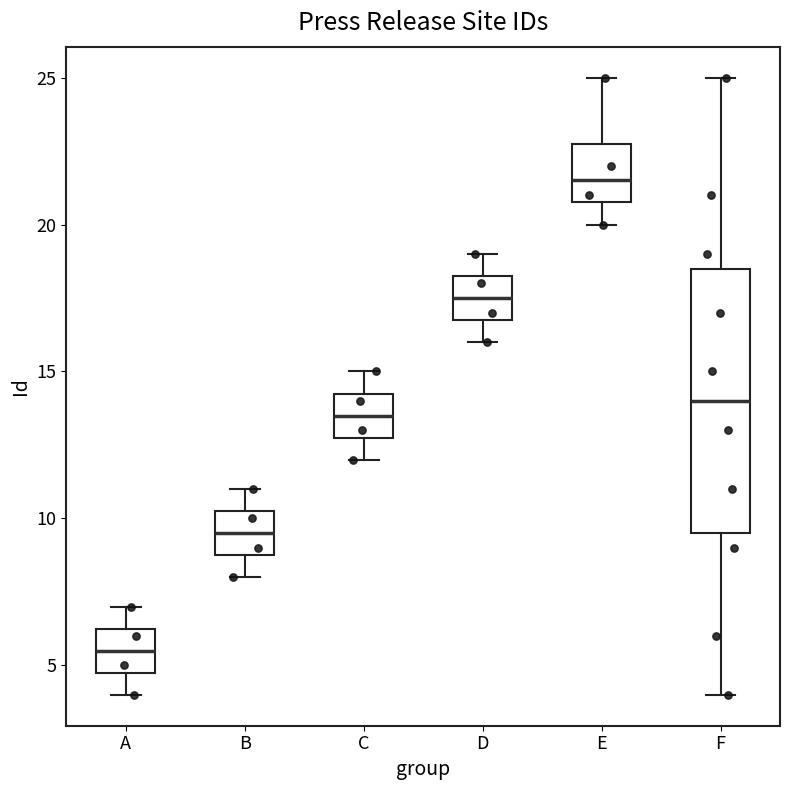

Which box is the tallest, from its lower edge to its upper edge?

F